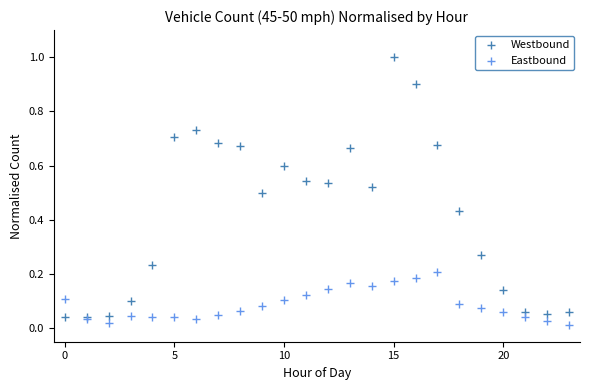

Which series contains the highest Y value?

Westbound